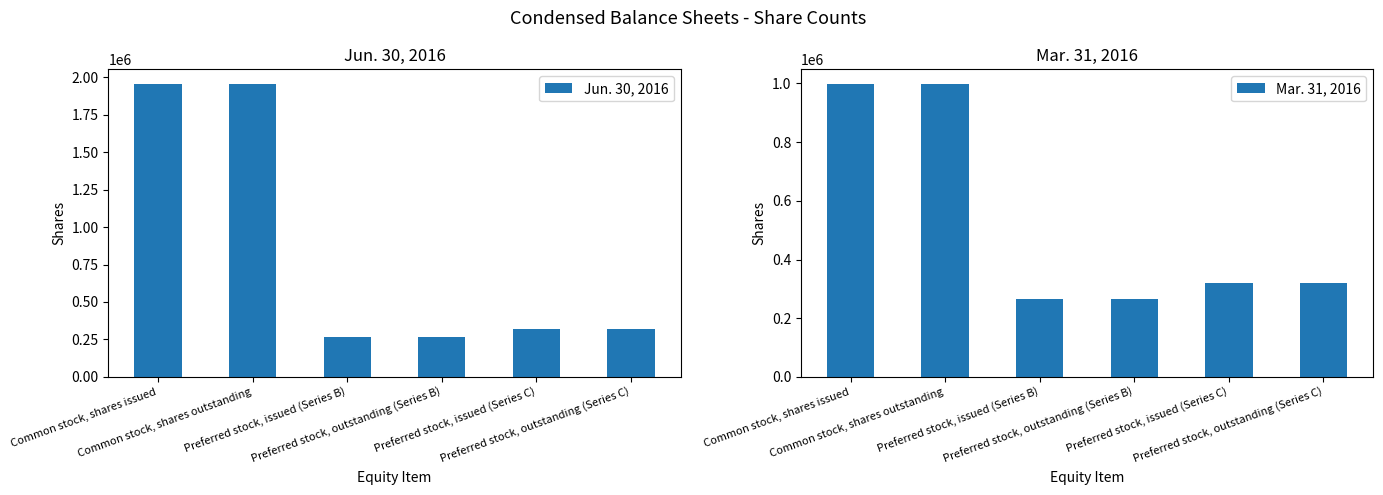

Reading left to right, list all the values displayed in this chart.

Jun. 30, 2016: Common stock, shares issued=1954596	Common stock, shares outstanding=1954596	Preferred stock, issued (Series B)=264503	Preferred stock, outstanding (Series B)=264503	Preferred stock, issued (Series C)=319768	Preferred stock, outstanding (Series C)=319768
Mar. 31, 2016: Common stock, shares issued=998236	Common stock, shares outstanding=998236	Preferred stock, issued (Series B)=264503	Preferred stock, outstanding (Series B)=264503	Preferred stock, issued (Series C)=319768	Preferred stock, outstanding (Series C)=319768